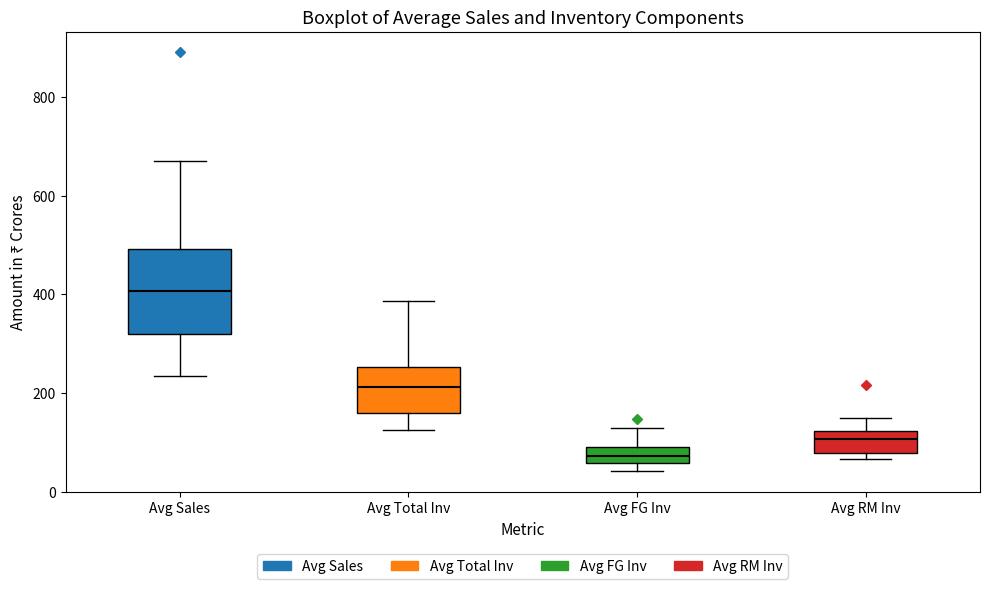

Which box has the lowest median line?

Avg FG Inv